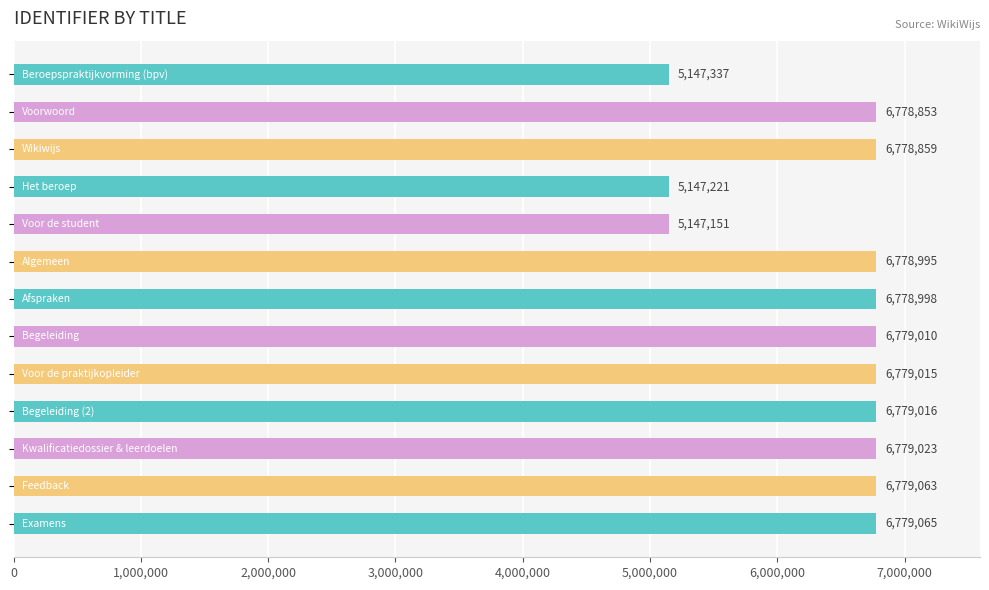

What is the greatest value displayed?

6779065